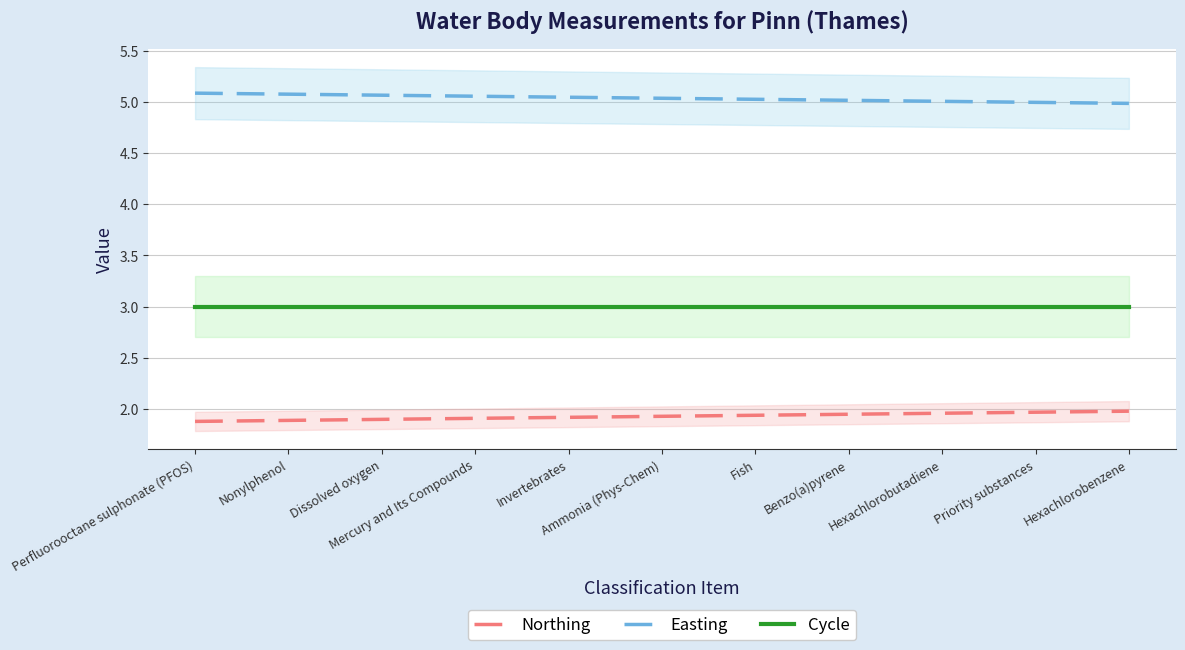

Read the Easting value at Mercury and Its Compounds.

5.1